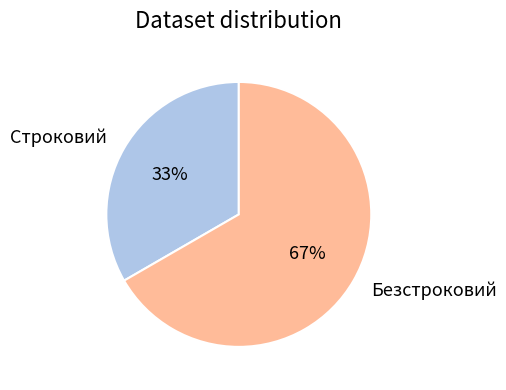

Which category has the smallest portion of the pie?

Строковий